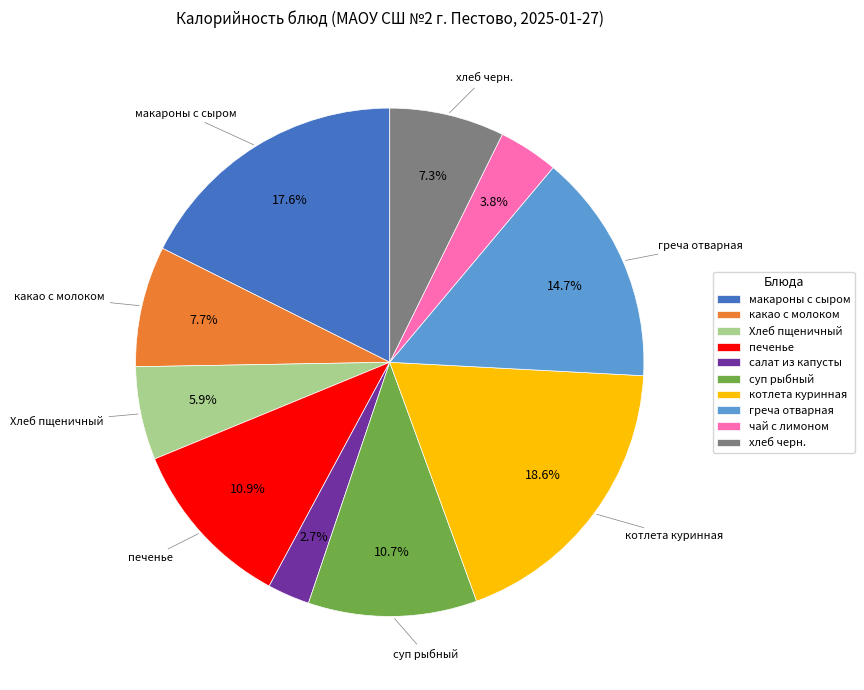

The греча отварная slice represents 15% of the pie. True or false?

True